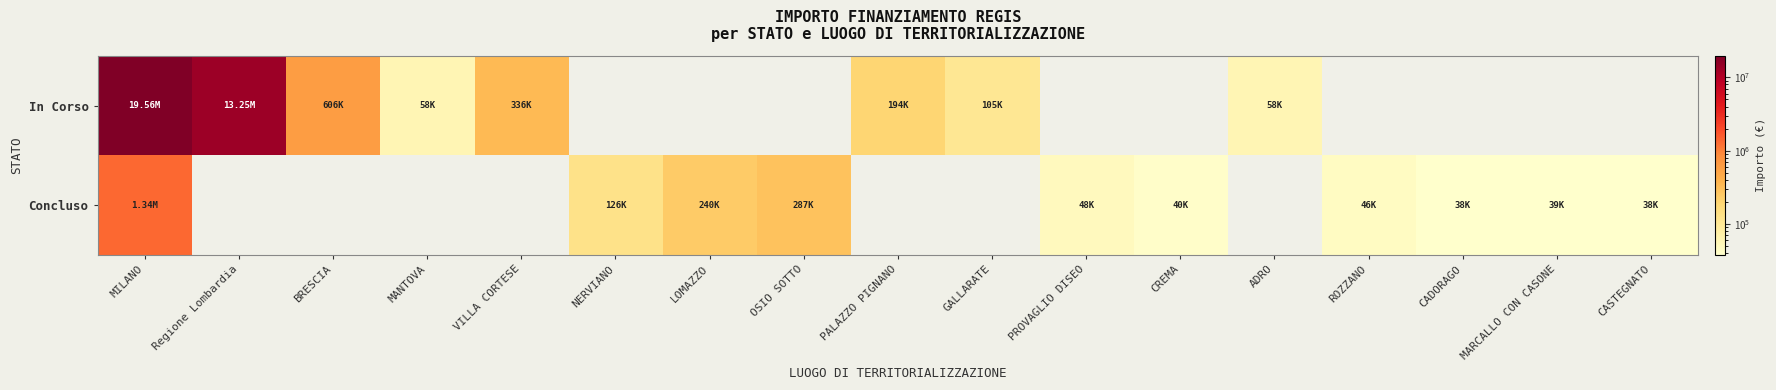

Reading right to left, extract all data points from this chart.

In Corso: CASTEGNATO=0.0	MARCALLO CON CASONE=0.0	CADORAGO=0.0	ROZZANO=0.0	ADRO=58450.0	CREMA=0.0	PROVAGLIO DISEO=0.0	GALLARATE=105085.0	PALAZZO PIGNANO=194200.0	OSIO SOTTO=0.0	LOMAZZO=0.0	NERVIANO=0.0	VILLA CORTESE=336205.7	MANTOVA=57500.0	BRESCIA=605538.0	Regione Lombardia=13249651.0	MILANO=19561340.2
Concluso: CASTEGNATO=37900.0	MARCALLO CON CASONE=38520.0	CADORAGO=38500.0	ROZZANO=45928.5	ADRO=0.0	CREMA=39998.0	PROVAGLIO DISEO=48500.0	GALLARATE=0.0	PALAZZO PIGNANO=0.0	OSIO SOTTO=286770.0	LOMAZZO=240264.2	NERVIANO=126396.2	VILLA CORTESE=0.0	MANTOVA=0.0	BRESCIA=0.0	Regione Lombardia=0.0	MILANO=1337300.0